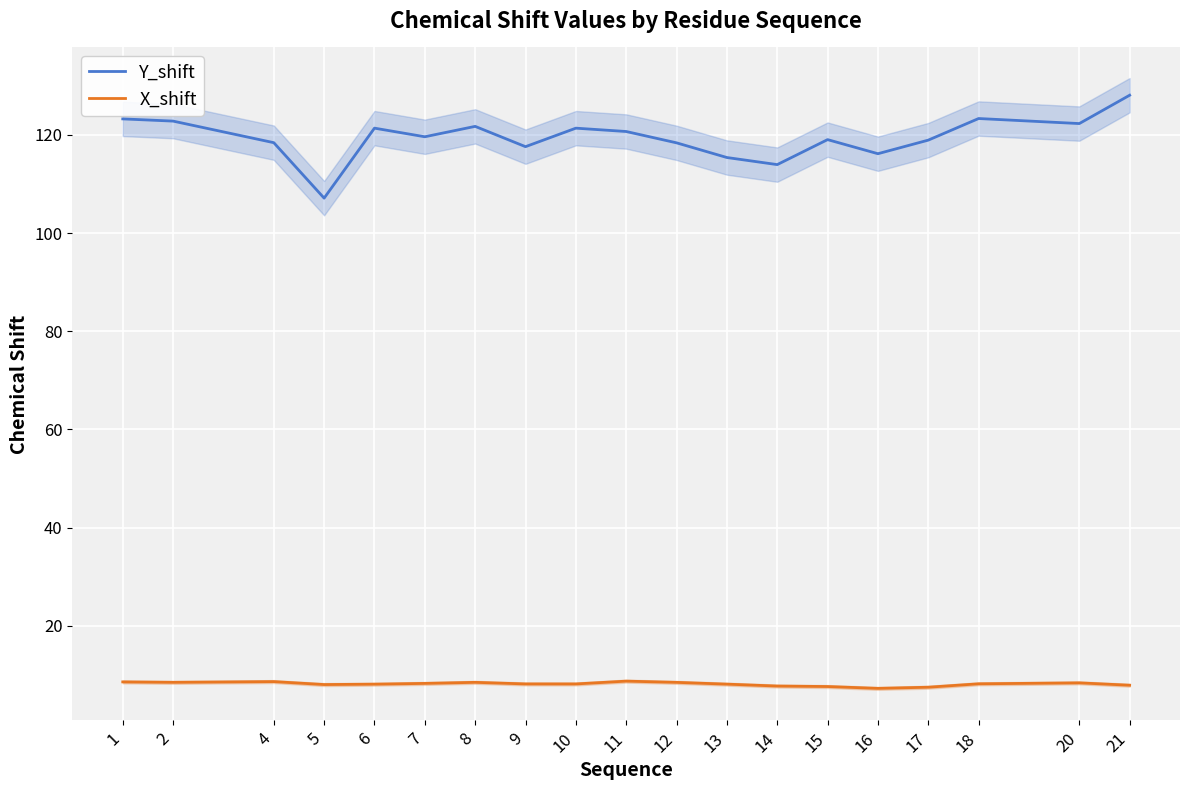

Which series has the largest total across all categories?

Y_shift